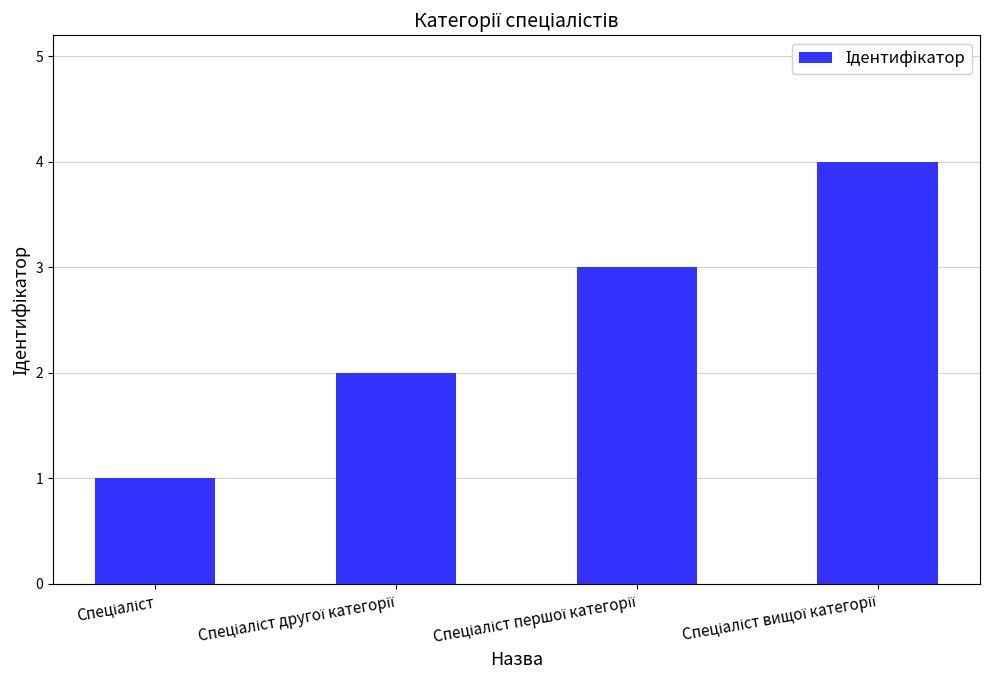

What is the greatest value displayed?

4